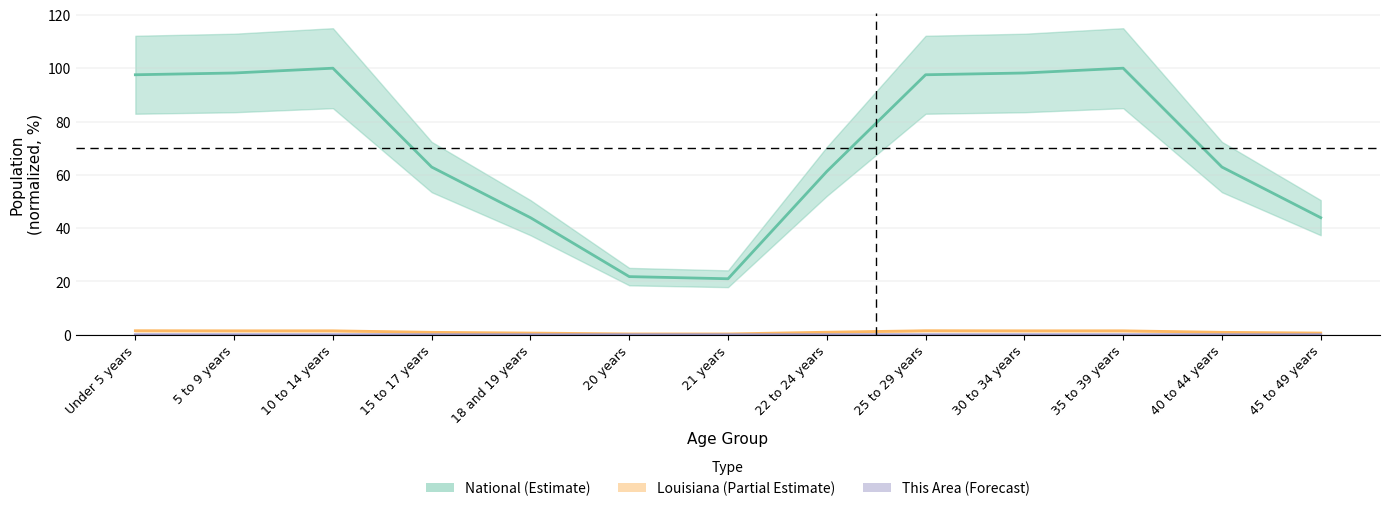

True or false: Louisiana and This Area cross at least once.

False